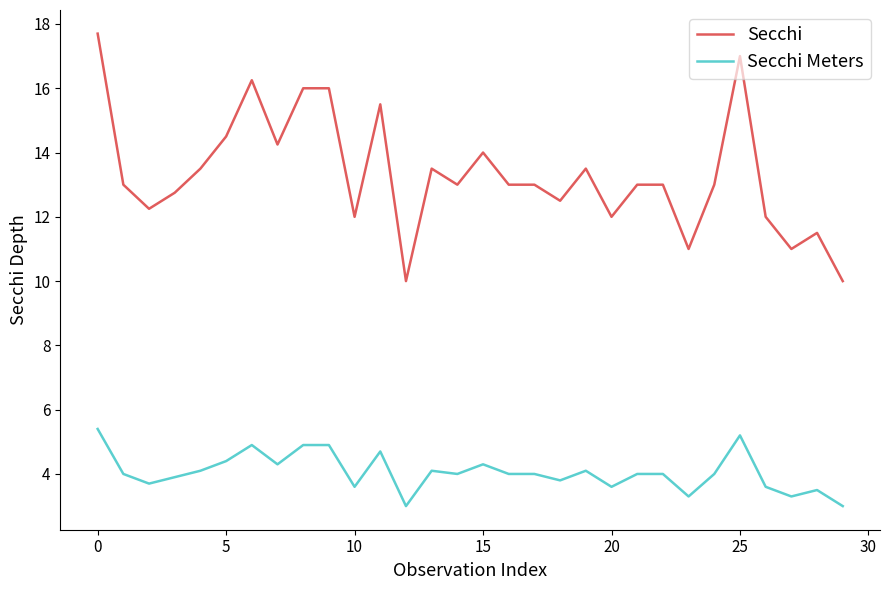

Rank the series by their average value, from lowest to highest.

Secchi Meters, Secchi